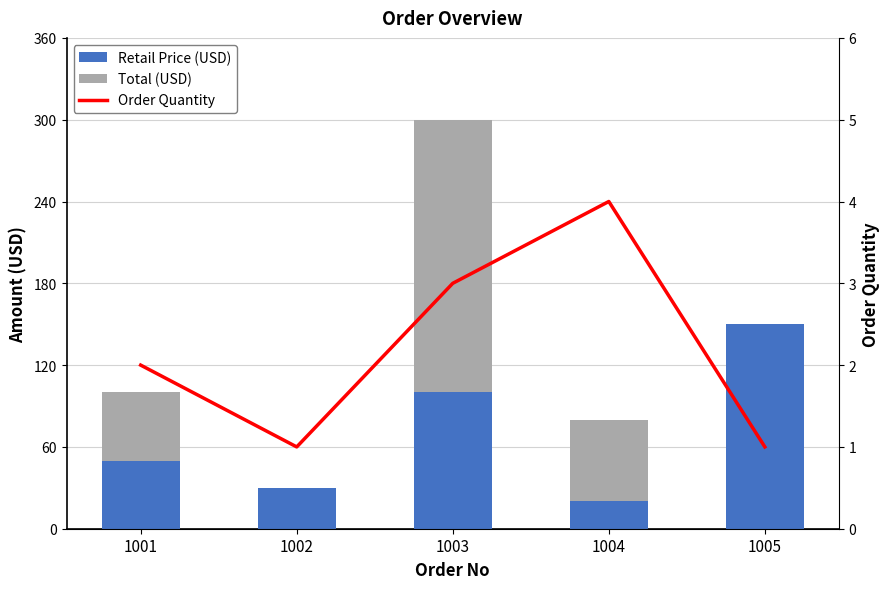

What is the sum of all Retail Price (USD) values?

349.9